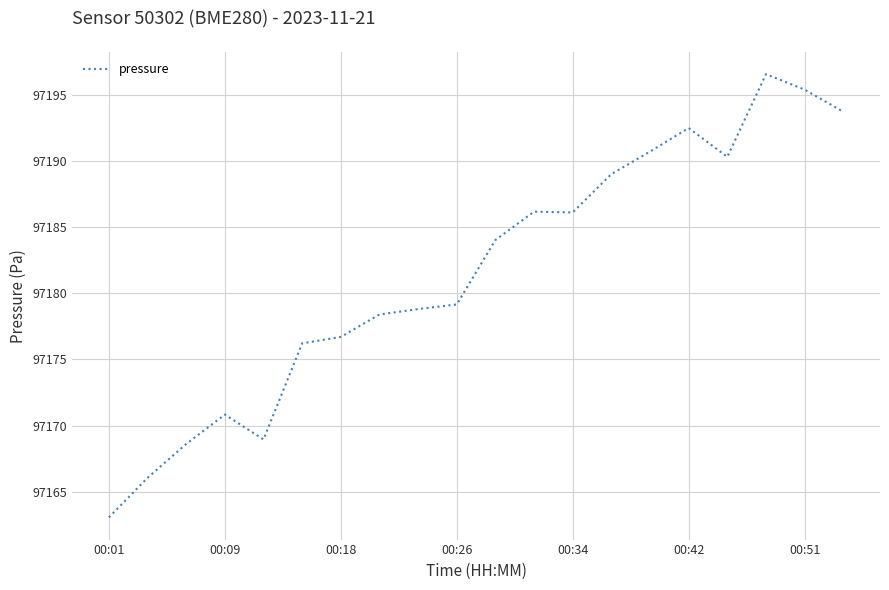

What is the difference between the maximum and minimum values?

33.5